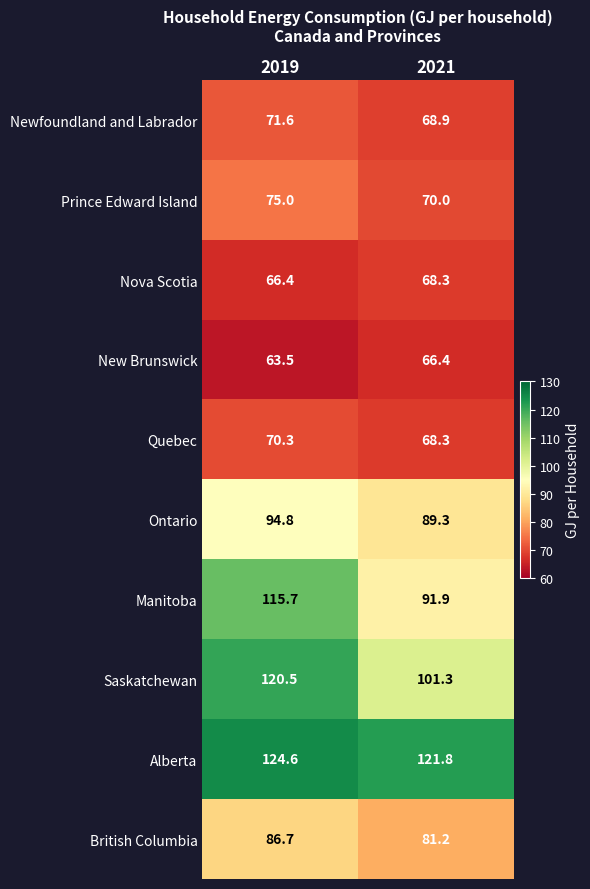

What is the approximate value of British Columbia at 2019?

86.7